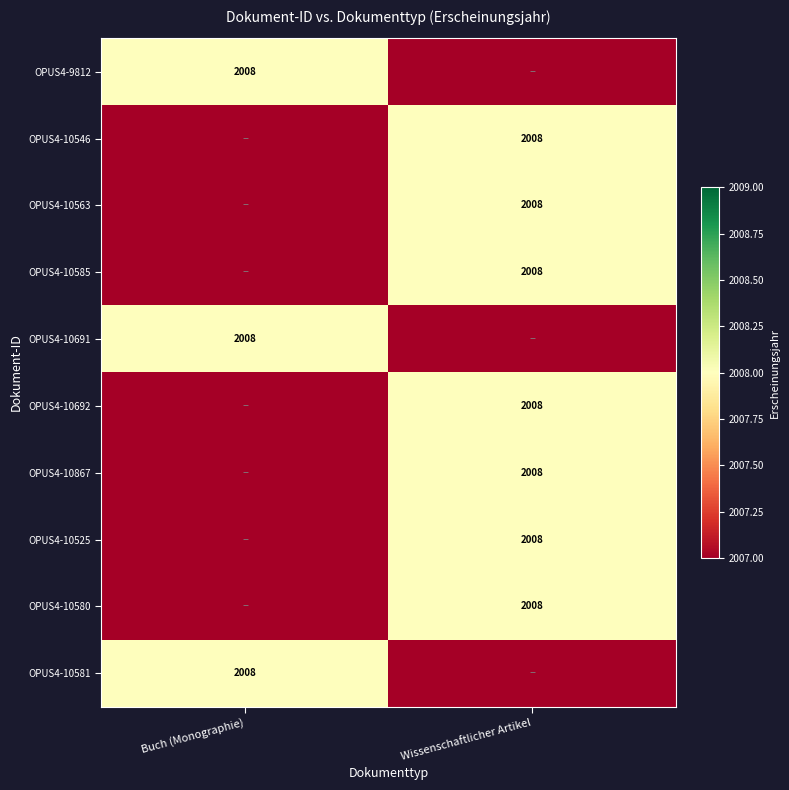

At which category is the sum across all series the highest?

Wissenschaftlicher Artikel